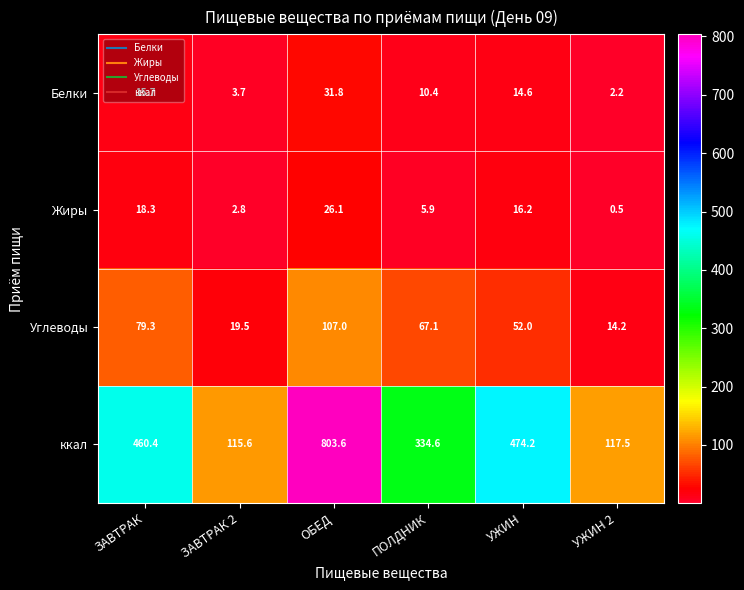

Where is Углеводы nearest to the value 60?

ПОЛДНИК